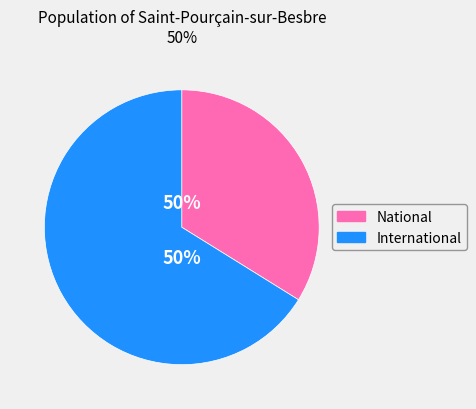

What percentage is the International slice, to the nearest percent?

66%